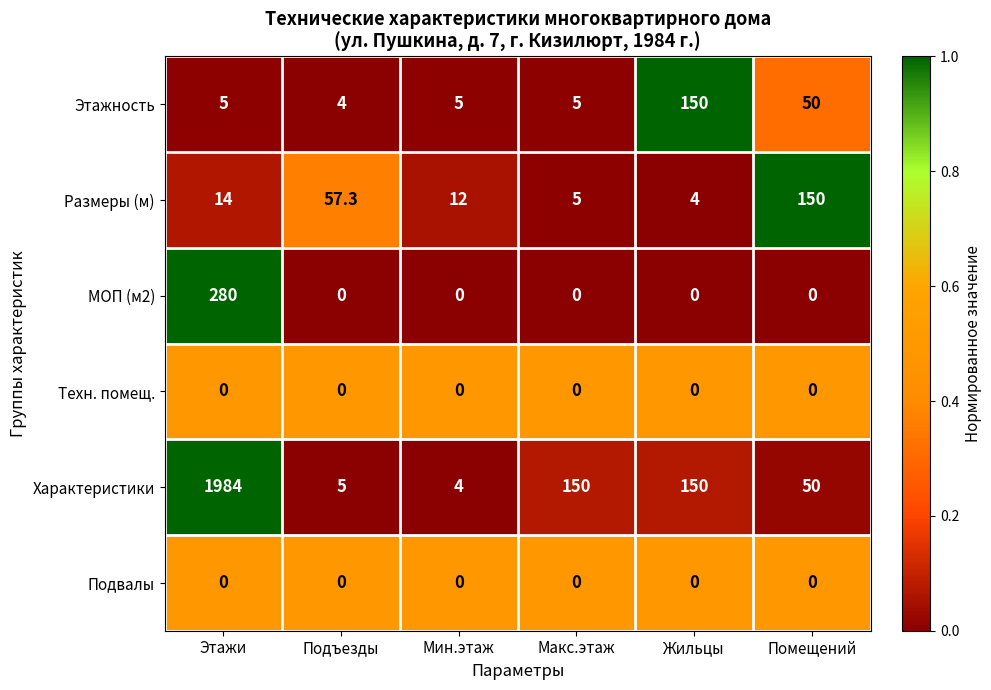

What is the maximum value shown in the chart?

1984.0